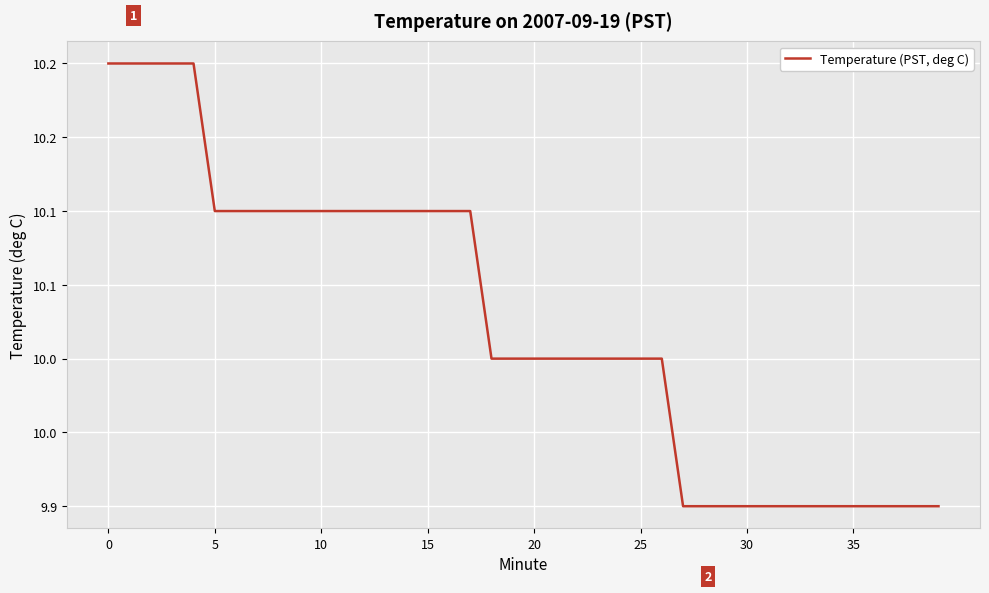

Does the chart display data point markers on the line(s)?

No